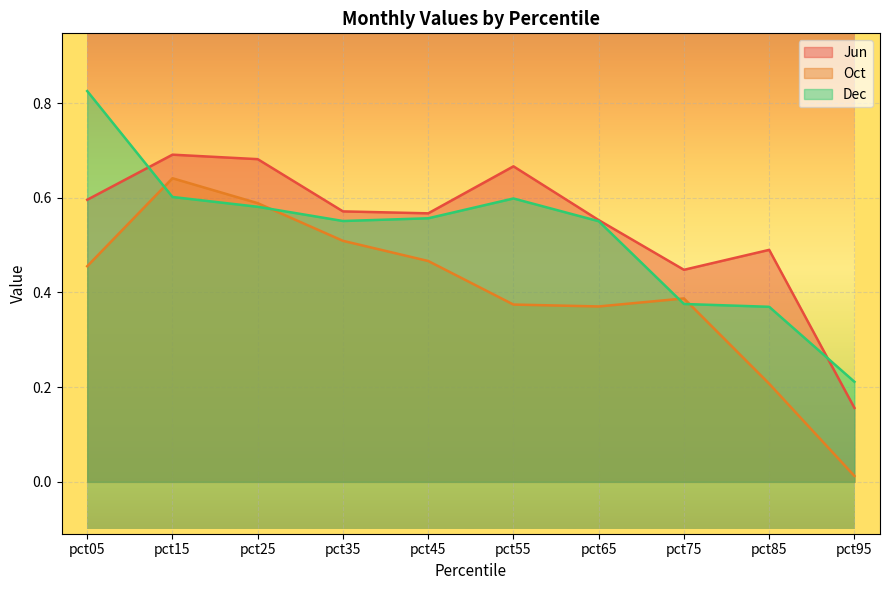

Between pct75 and pct35, which is larger?

pct35